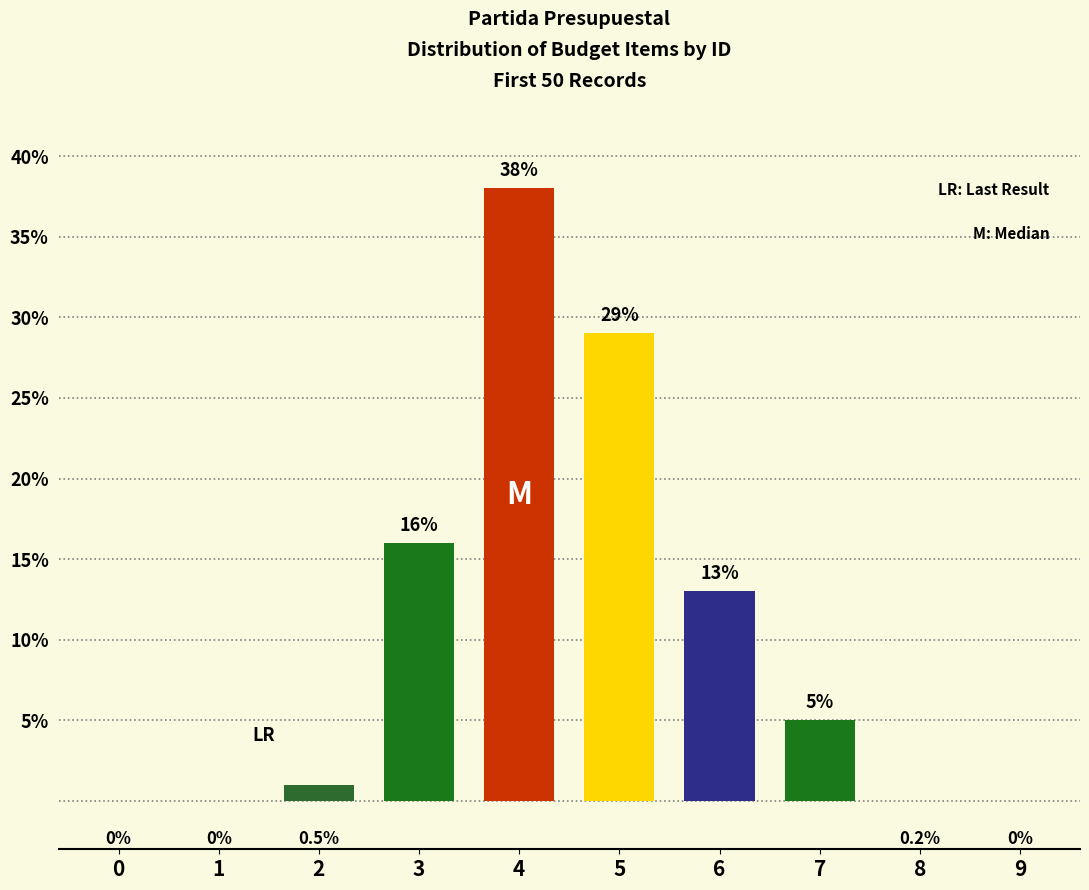

True or false: the data shows 29 at 5.

True